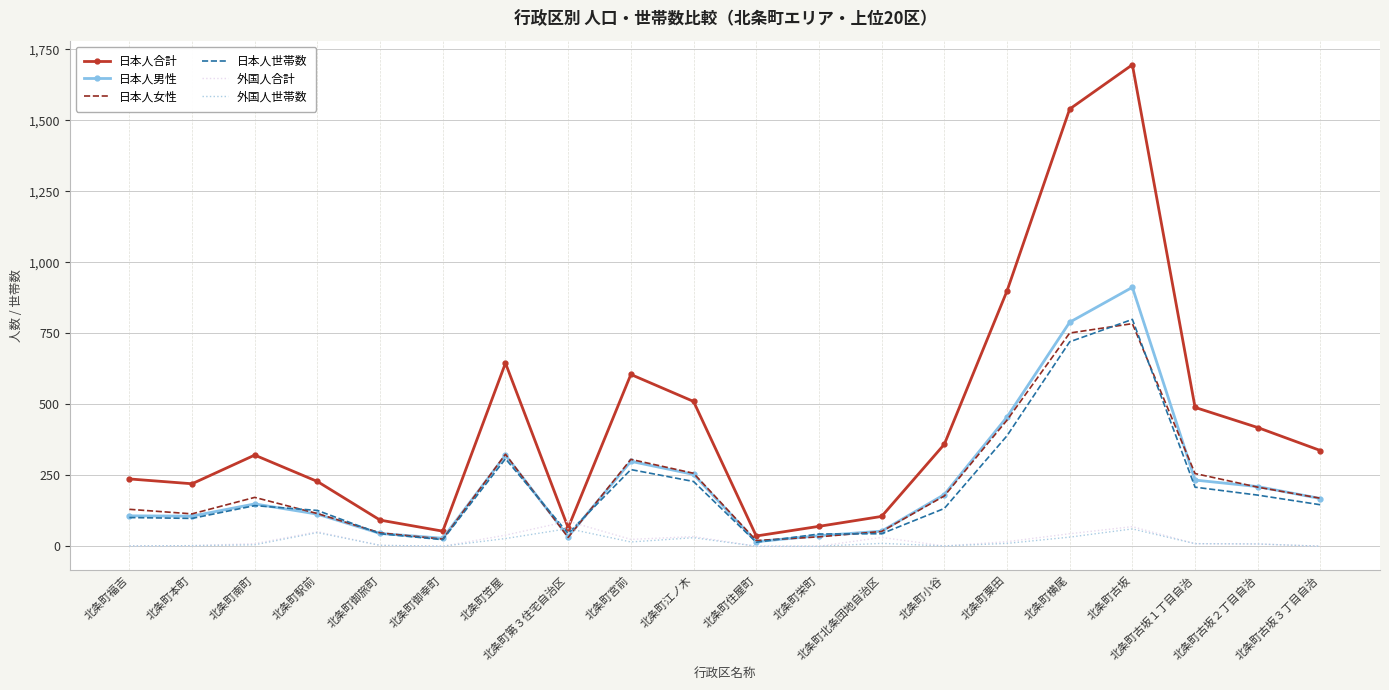

What is the sum of the 外国人合計 values at 北条町小谷 and 北条町住屋町?

1